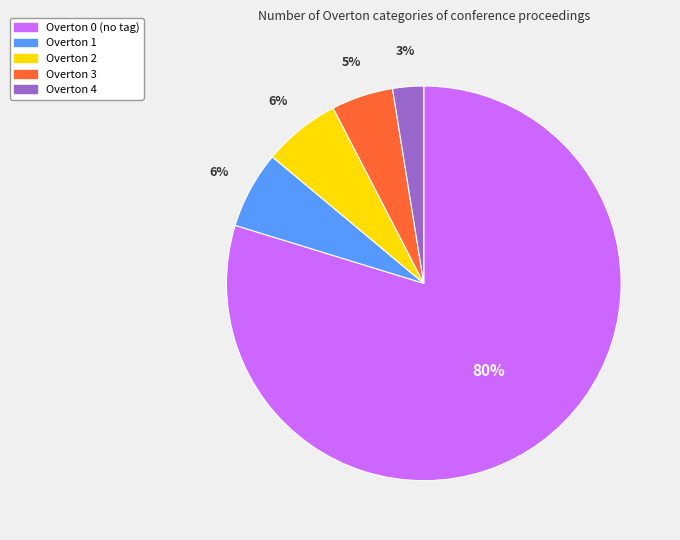

The Overton 0 slice represents 80% of the pie. True or false?

True